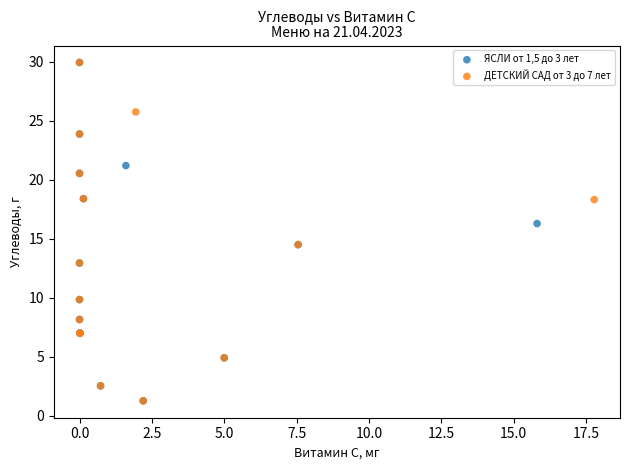

What are all the series names shown in the legend?

ЯСЛИ от 1,5 до 3 лет, ДЕТСКИЙ САД от 3 до 7 лет